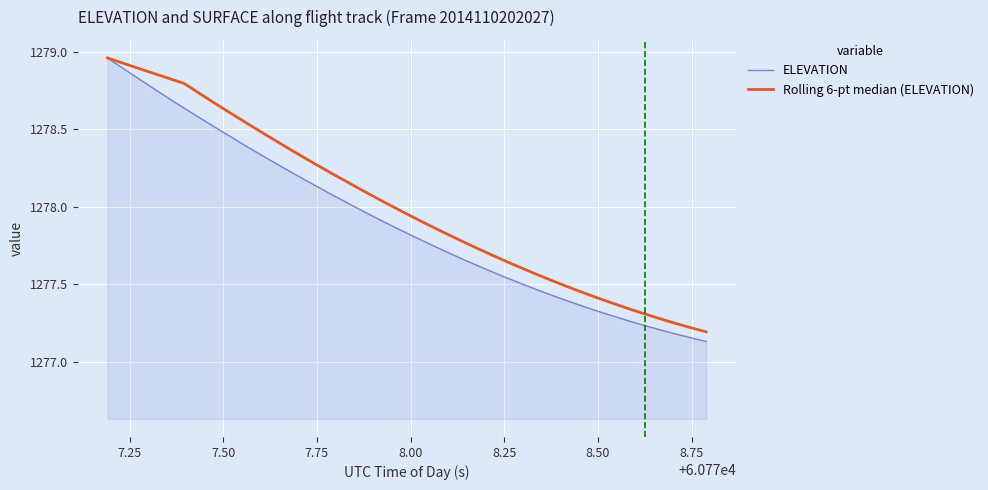

Rank the series by their average value, from highest to lowest.

Rolling 6-pt median (ELEVATION), ELEVATION